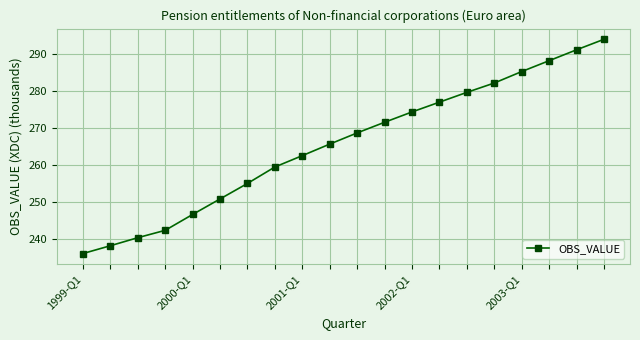

What is the maximum value shown in the chart?

293.8